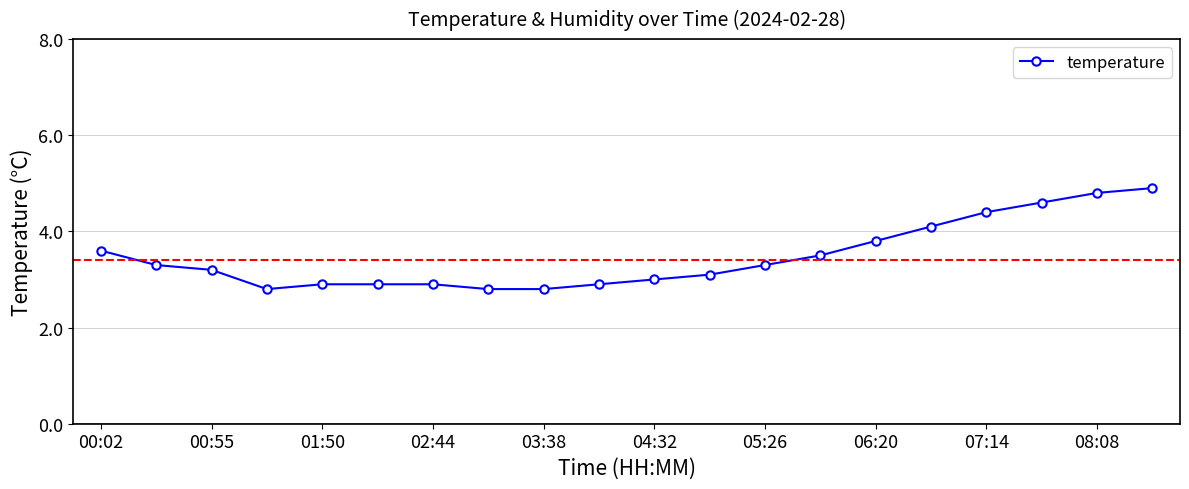

What is the smallest value displayed?

2.8